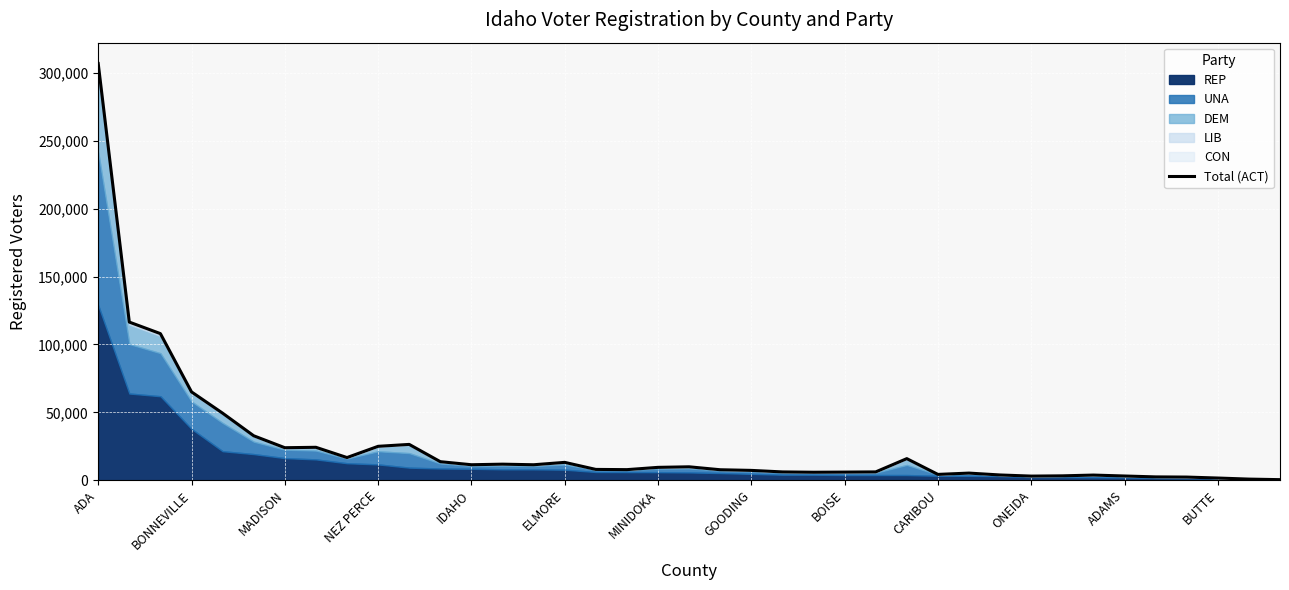

Where is the data nearest to the value 153727?

BONNEVILLE